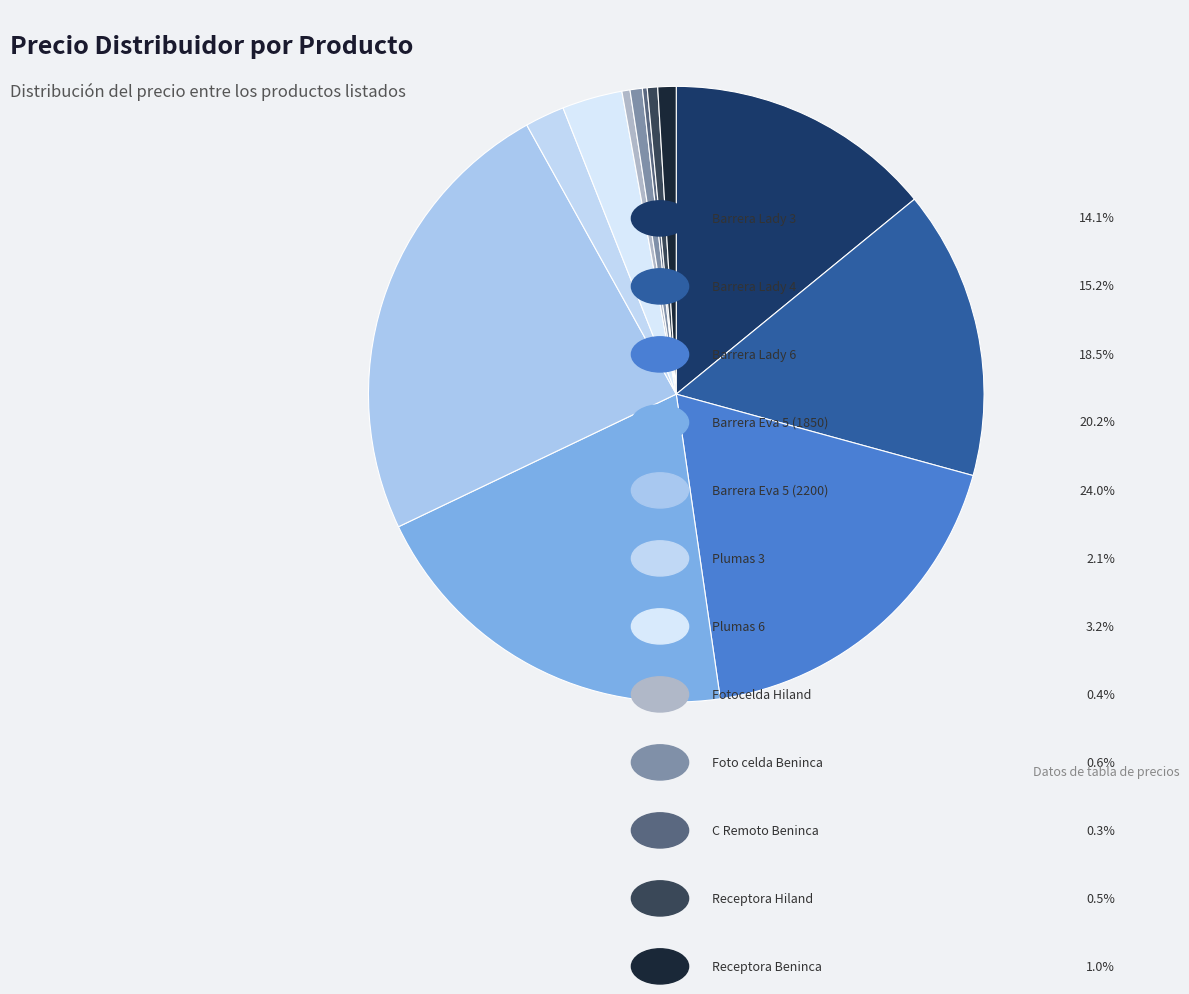

Count the number of slices in the pie.

12